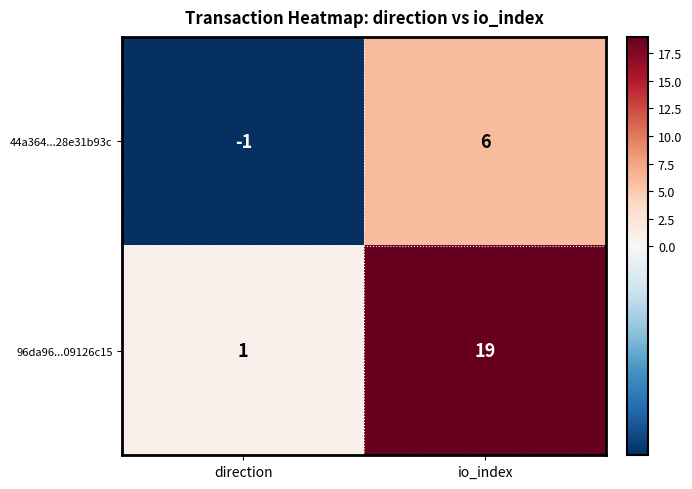

True or false: 96da96...09126c15 has a value of 19 at io_index.

True